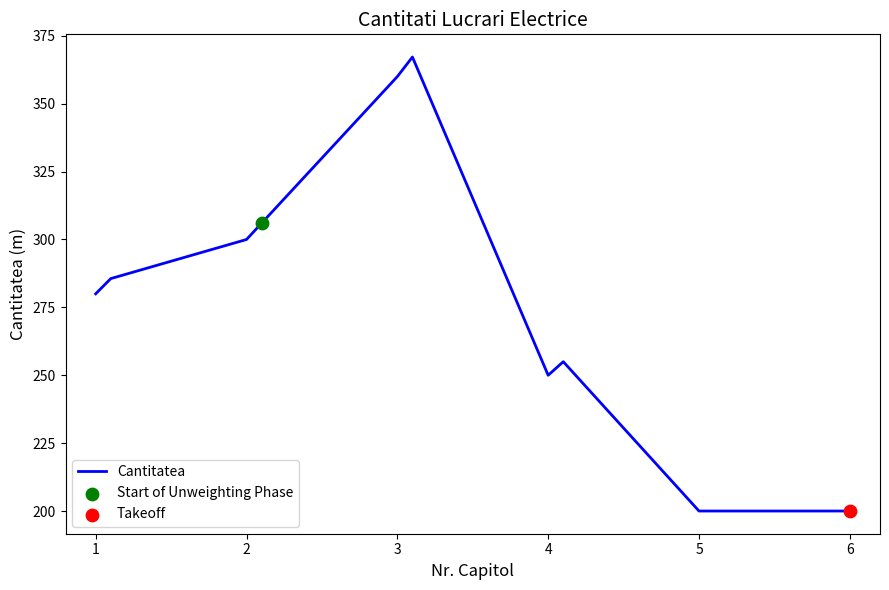

What is the difference between the maximum and minimum values?

167.2